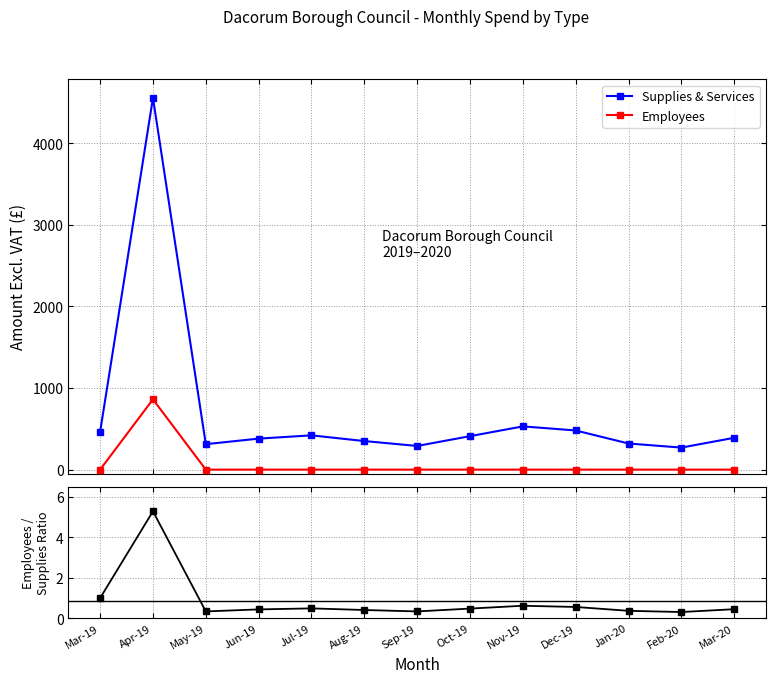

At Mar-19, list the series in order from smallest to largest.

Employees, Employees / Supplies Ratio, Supplies & Services